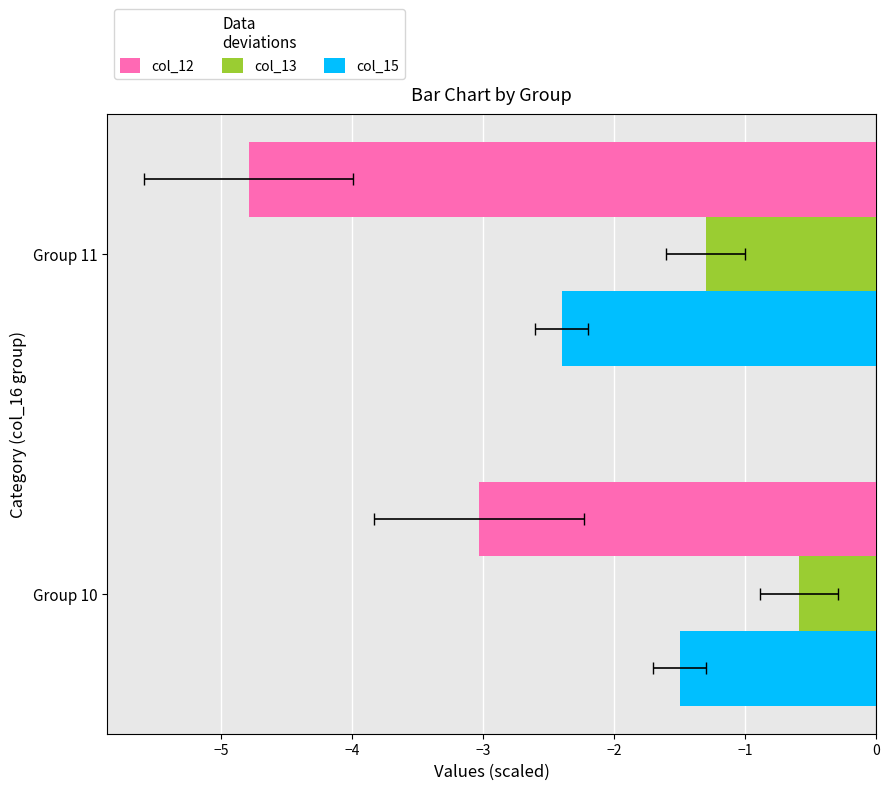

Which series has the largest range (max minus min)?

col_12